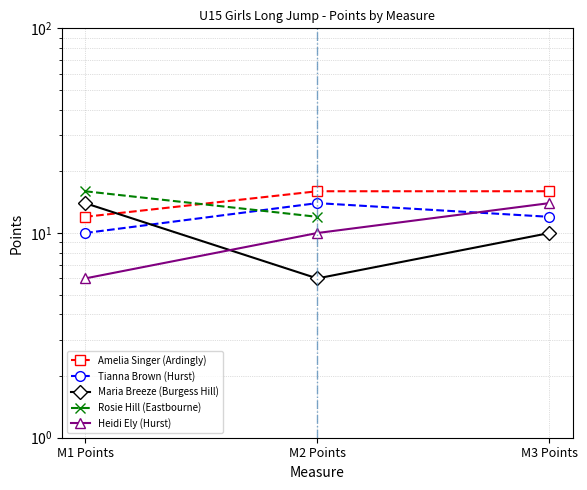

At which category is the sum across all series the highest?

M1 Points